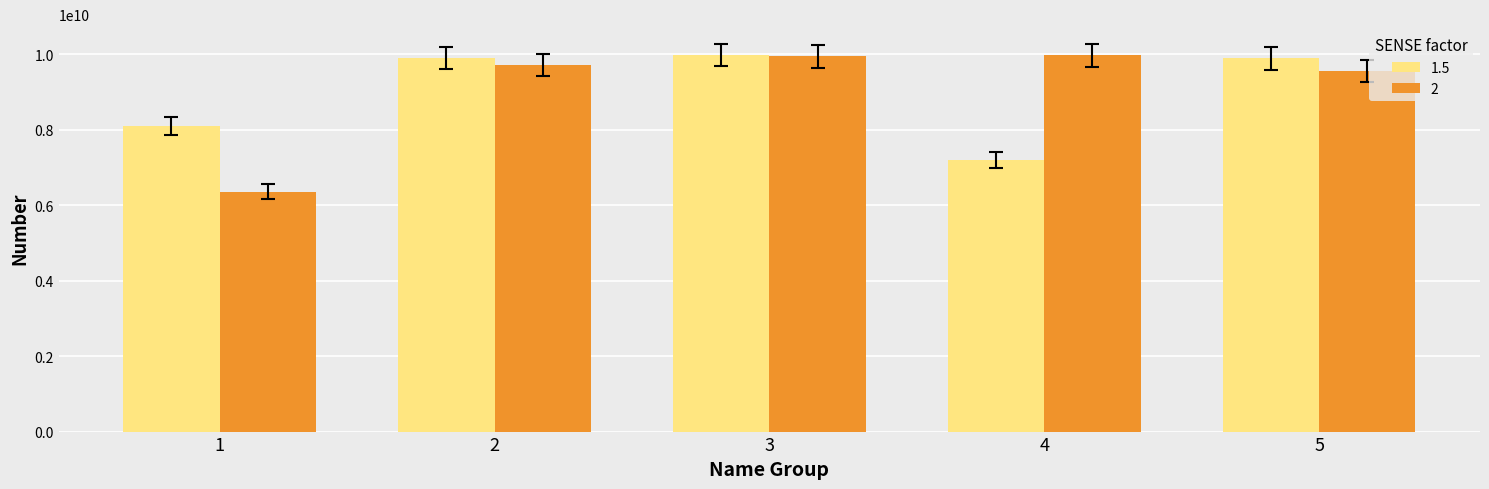

Which series has the largest range (max minus min)?

2